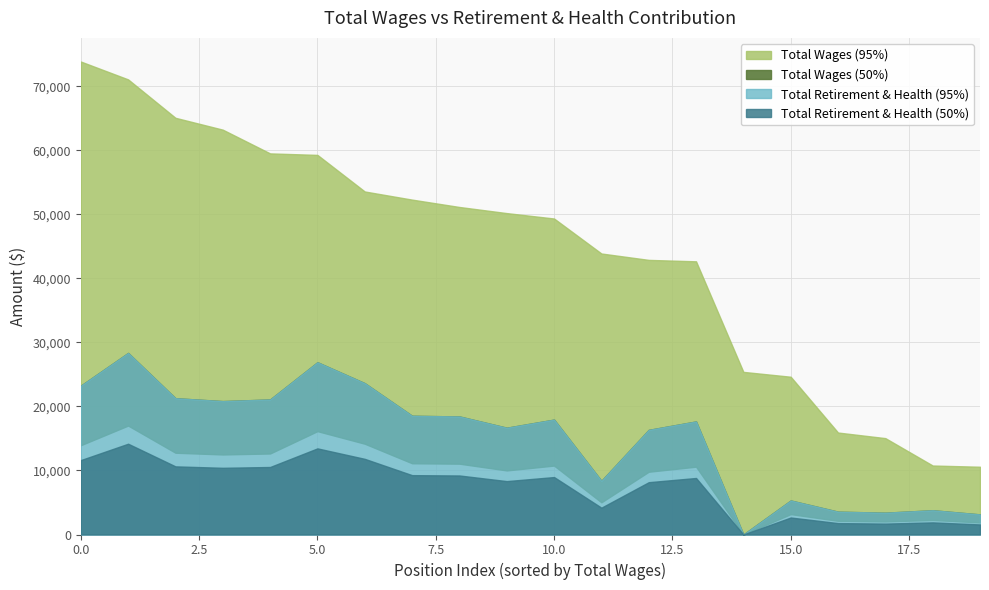

What is the value of the Total Wages point at the 14th from the left?

42678